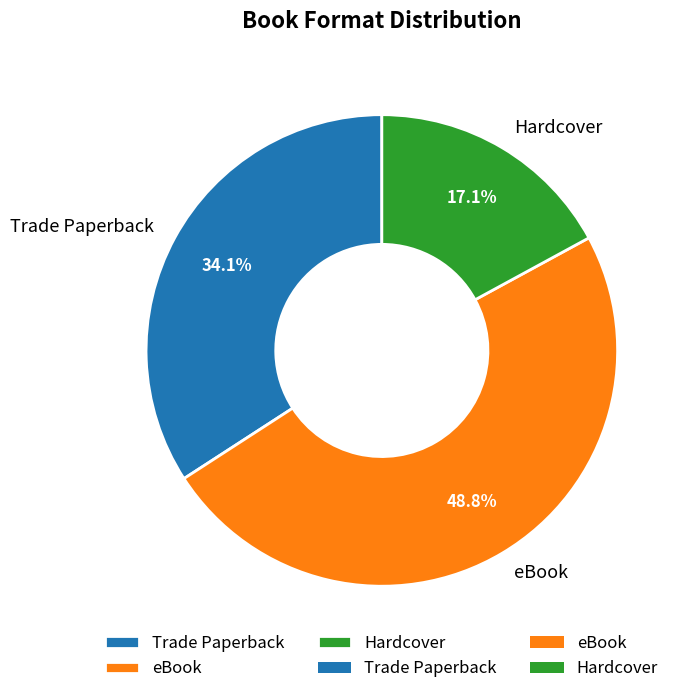

Approximately how many times larger is the value at Trade Paperback compared to eBook?

0.7